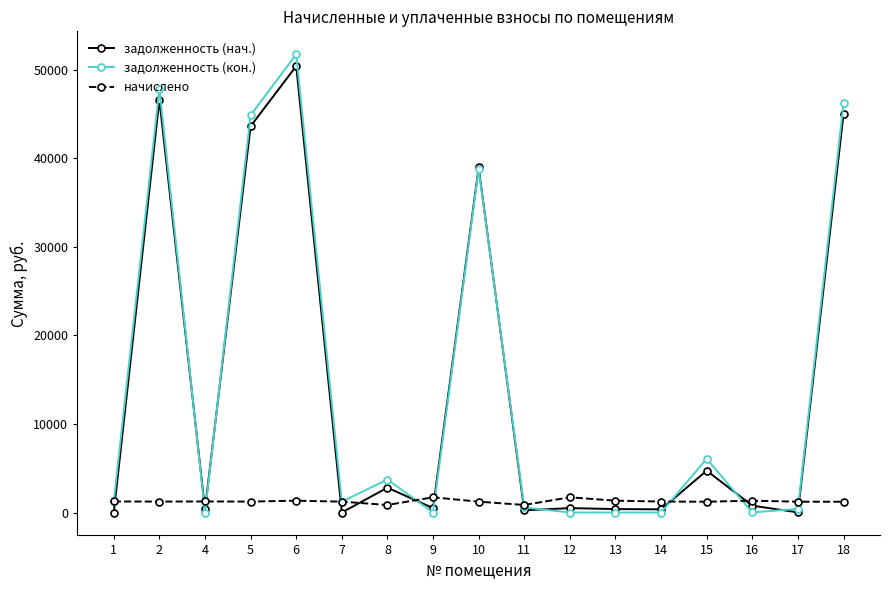

What is the difference between the highest and lowest values at 1?

1248.2